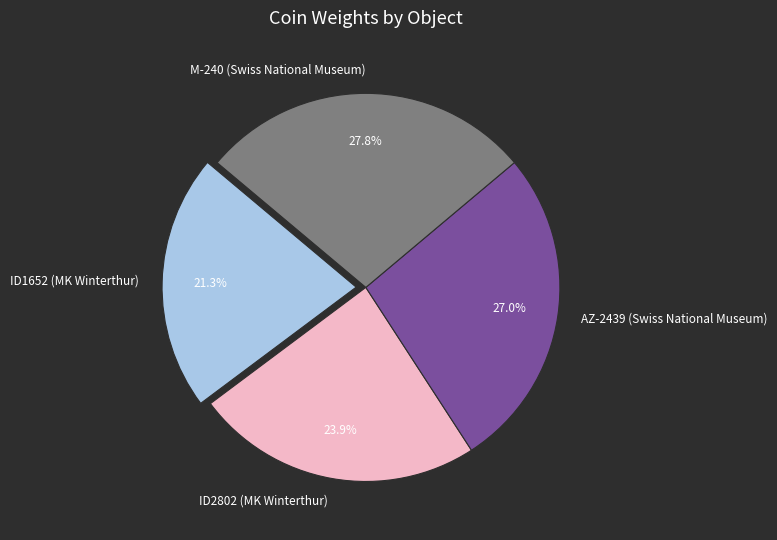

Does any single category account for the majority?

No